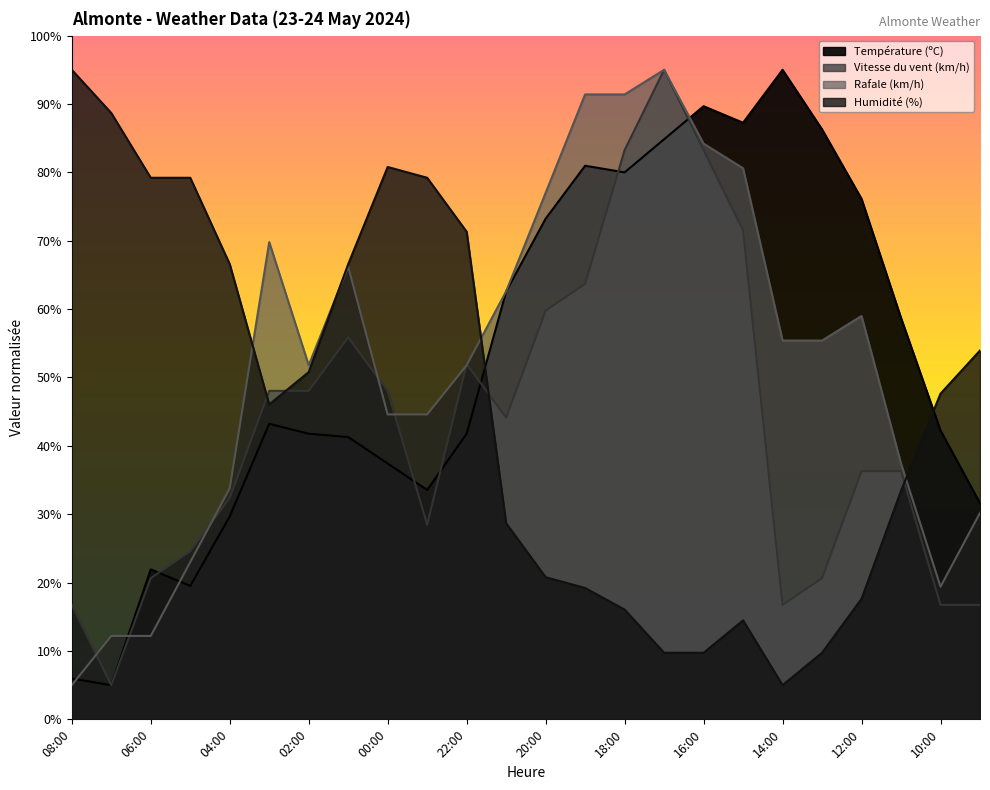

Where is the first local maximum for Humidité (%)?

00:00